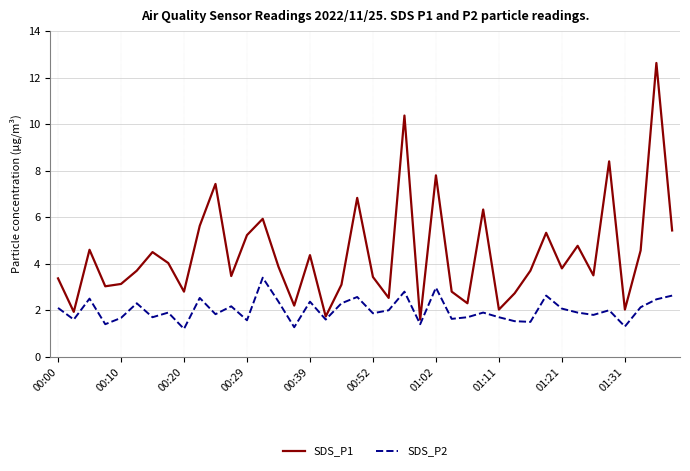

Is this an area chart (filled region under the line)?

No